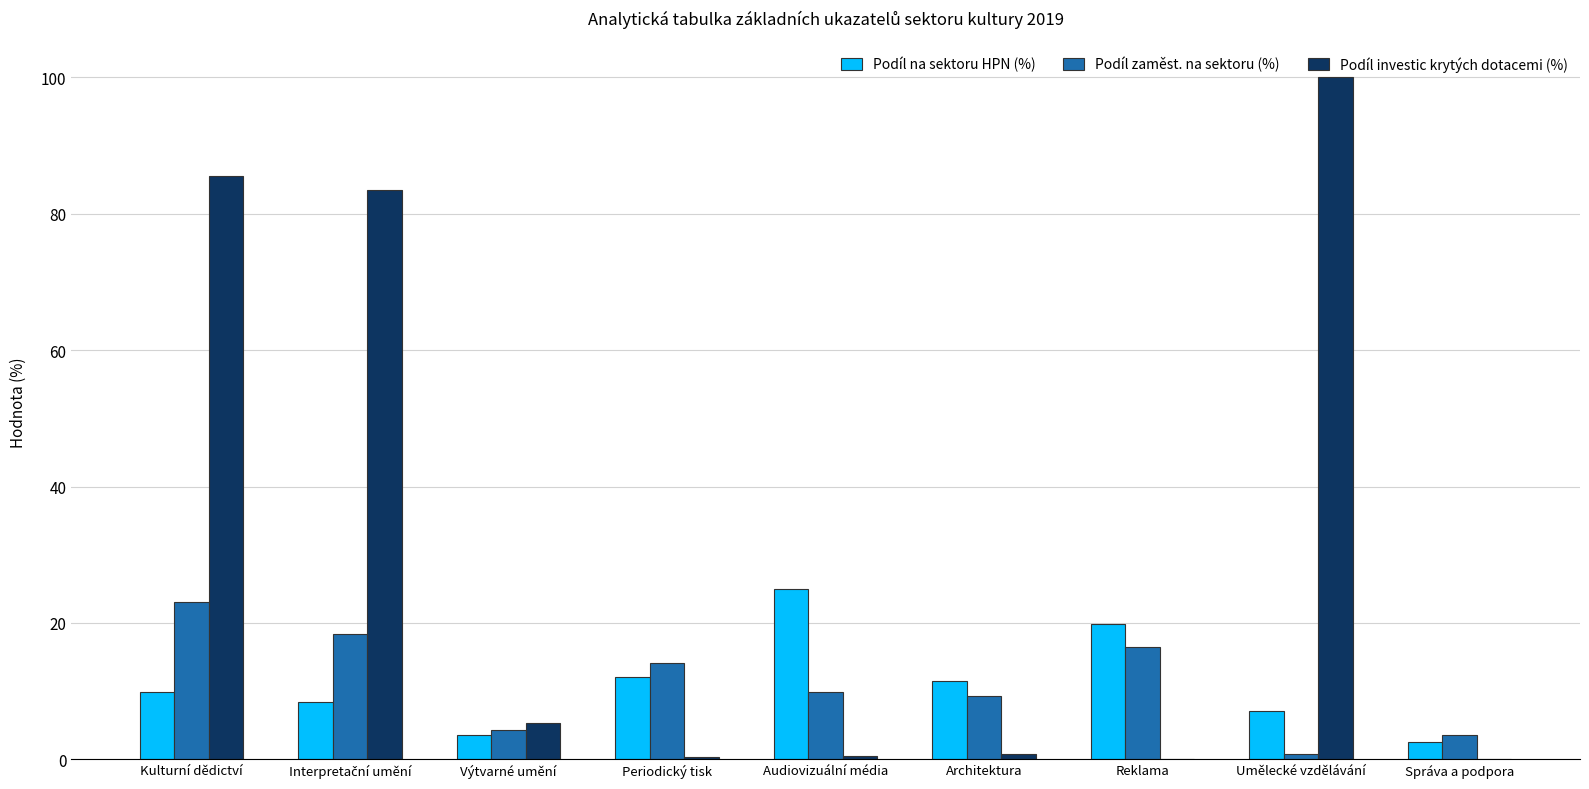

Are the bars horizontal?

No